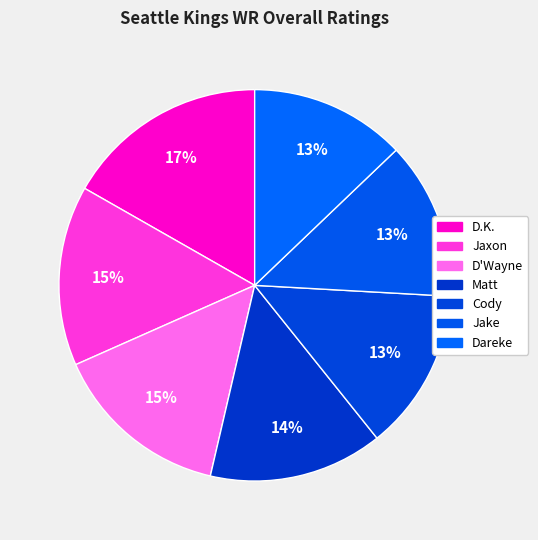

How many segments does this pie chart have?

7